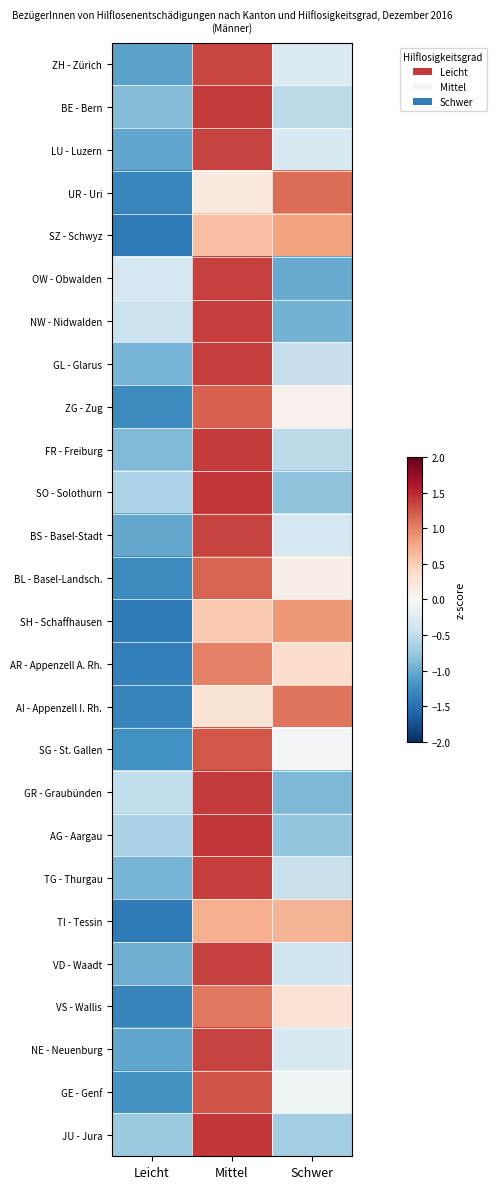

At how many categories does at least one series exceed -1?

3